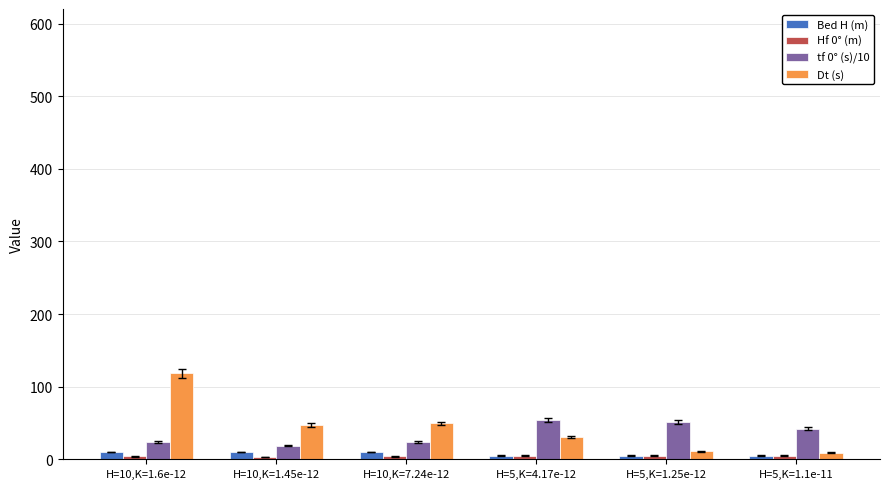

Are the bars grouped side by side (vs. stacked)?

Yes